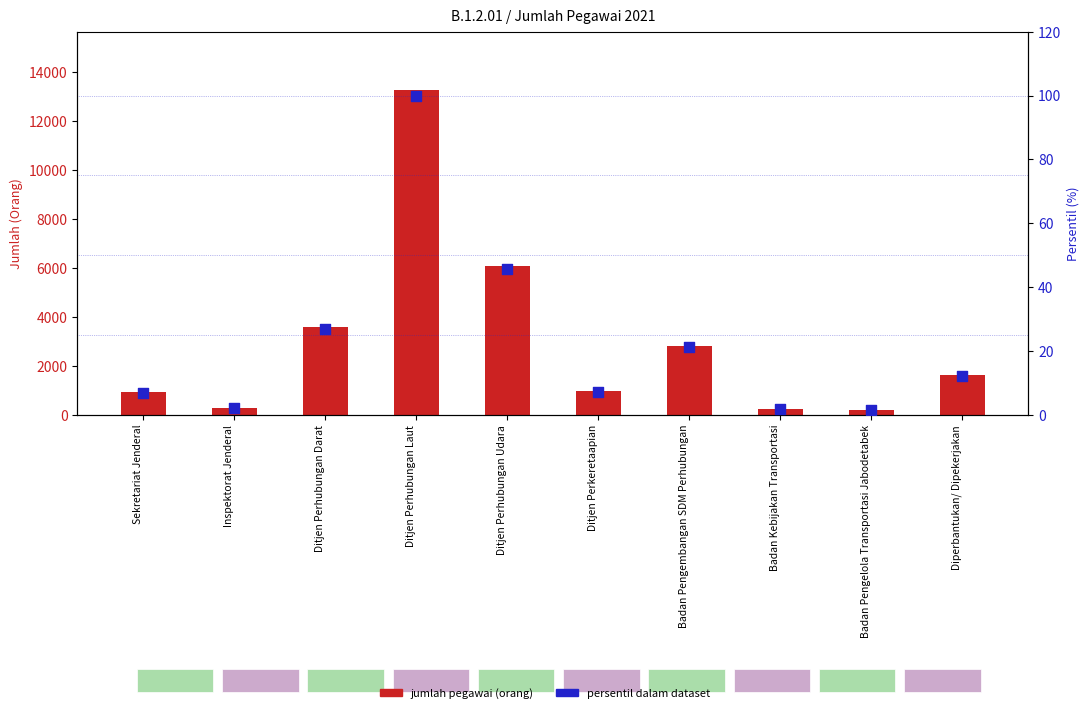

Is the value of persentil dalam dataset at Diperbantukan/ Dipekerjakan greater than the value of jumlah pegawai (orang) at Ditjen Perhubungan Laut?

No